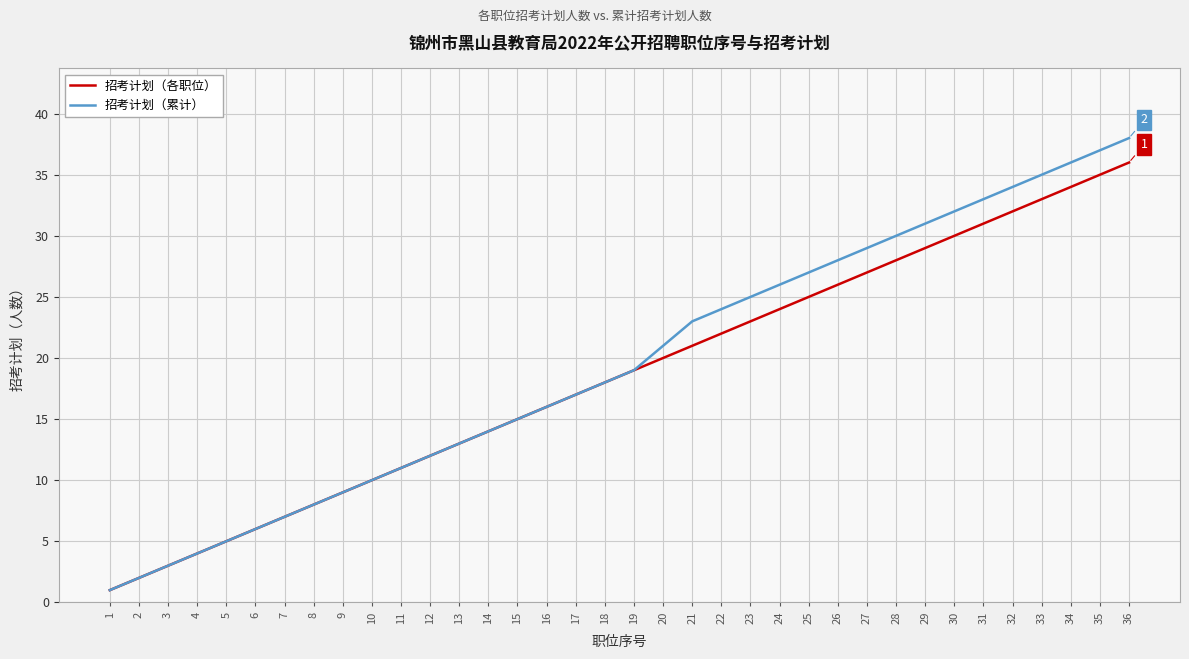

List the series in order of their peak value, highest first.

招考计划（累计）, 招考计划（各职位）